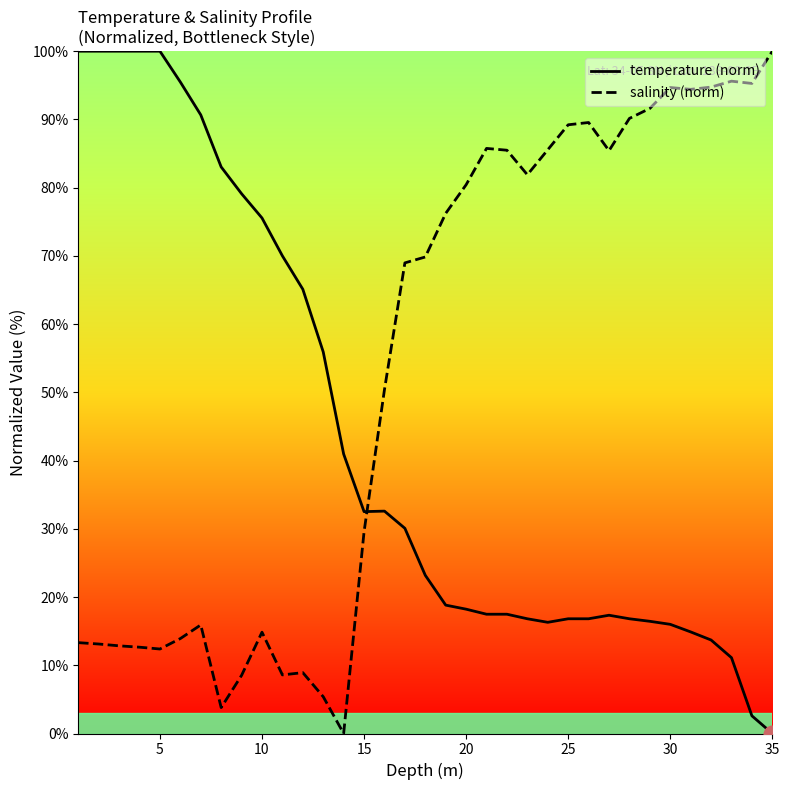

How many interior local valleys does the temperature series have?

2